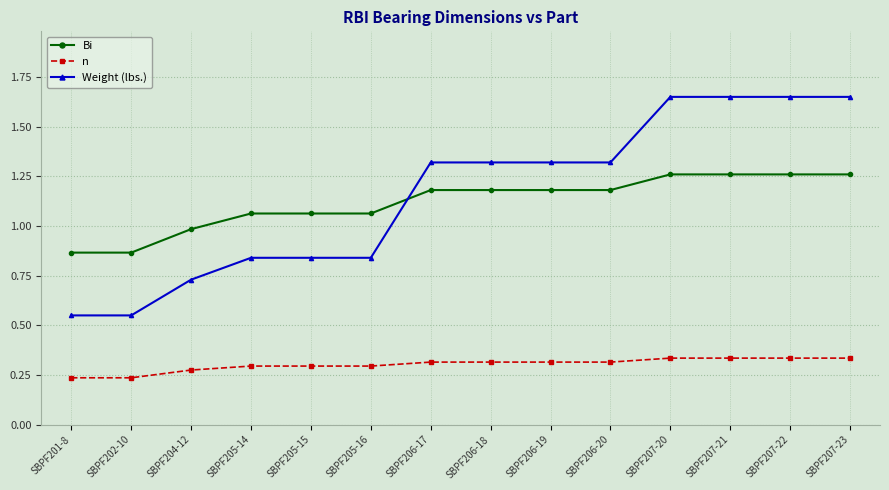

Between SBPF202-10 and SBPF206-20, which series saw the biggest shift?

Weight (lbs.)